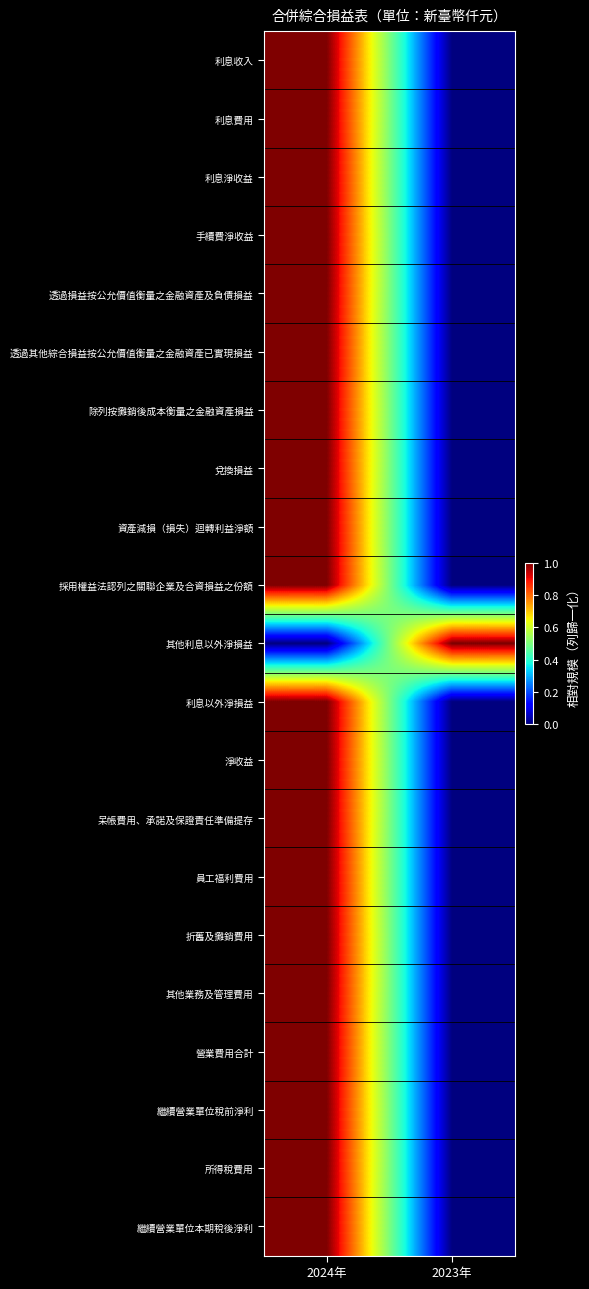

At 2024年, list the series in order from largest to smallest.

利息收入, 利息費用, 利息淨收益, 手續費淨收益, 透過損益按公允價值衡量之金融資產及負債損益, 透過其他綜合損益按公允價值衡量之金融資產已實現損益, 除列按攤銷後成本衡量之金融資產損益, 兌換損益, 資產減損（損失）迴轉利益淨額, 採用權益法認列之關聯企業及合資損益之份額, 利息以外淨損益, 淨收益, 呆帳費用、承諾及保證責任準備提存, 員工福利費用, 折舊及攤銷費用, 其他業務及管理費用, 營業費用合計, 繼續營業單位稅前淨利, 所得稅費用, 繼續營業單位本期稅後淨利, 其他利息以外淨損益